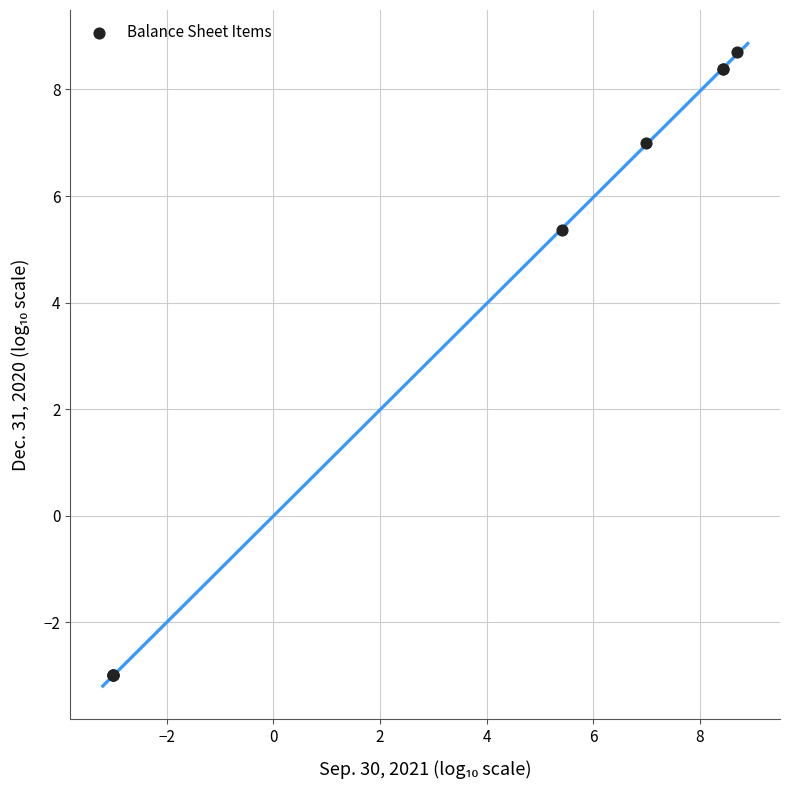

What Y value in the scatter plot is closest to 2?

5.4